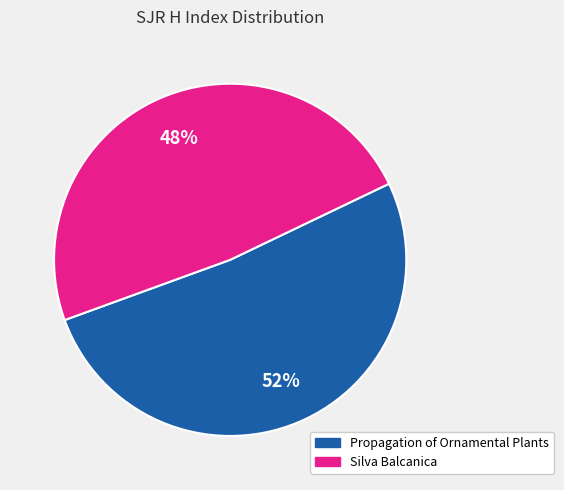

Combined, do Propagation of Ornamental Plants and Silva Balcanica account for over 50%?

Yes